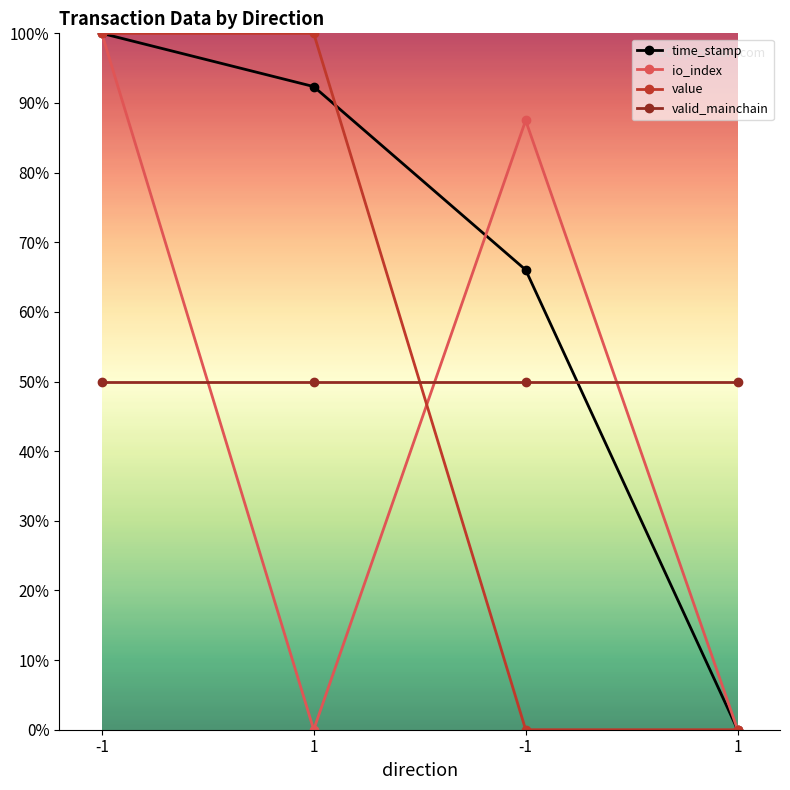

At which label is valid_mainchain closest to 500000000?

-1